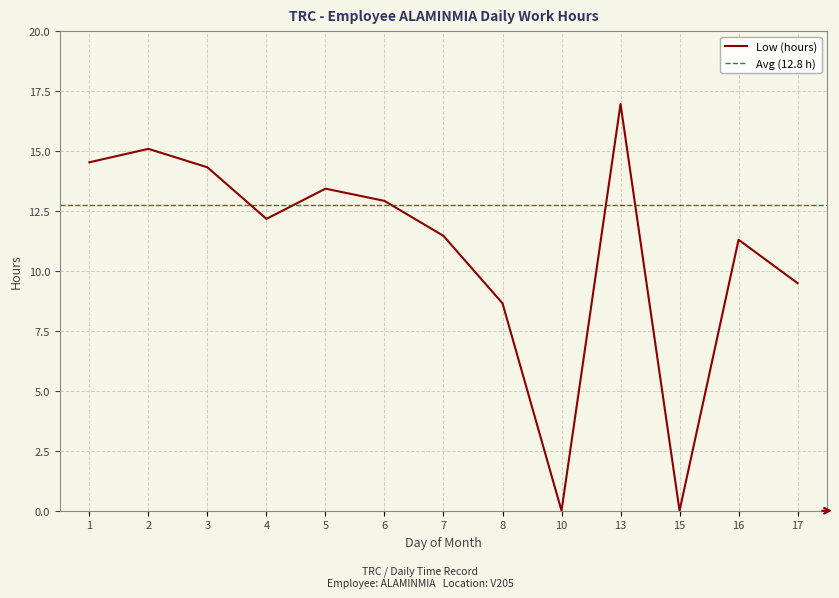

Reading left to right, list all the values displayed in this chart.

14.5	15.1	14.3	12.2	13.4	12.9	11.5	8.7	0.0	17.0	0.0	11.3	9.5